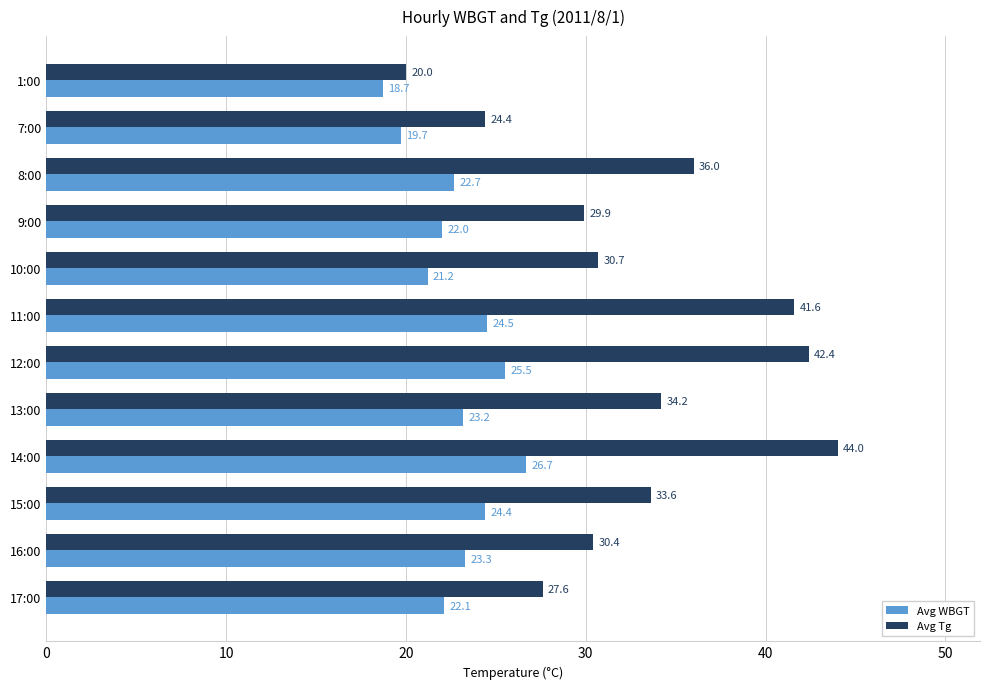

At how many categories does at least one series exceed 33?

6